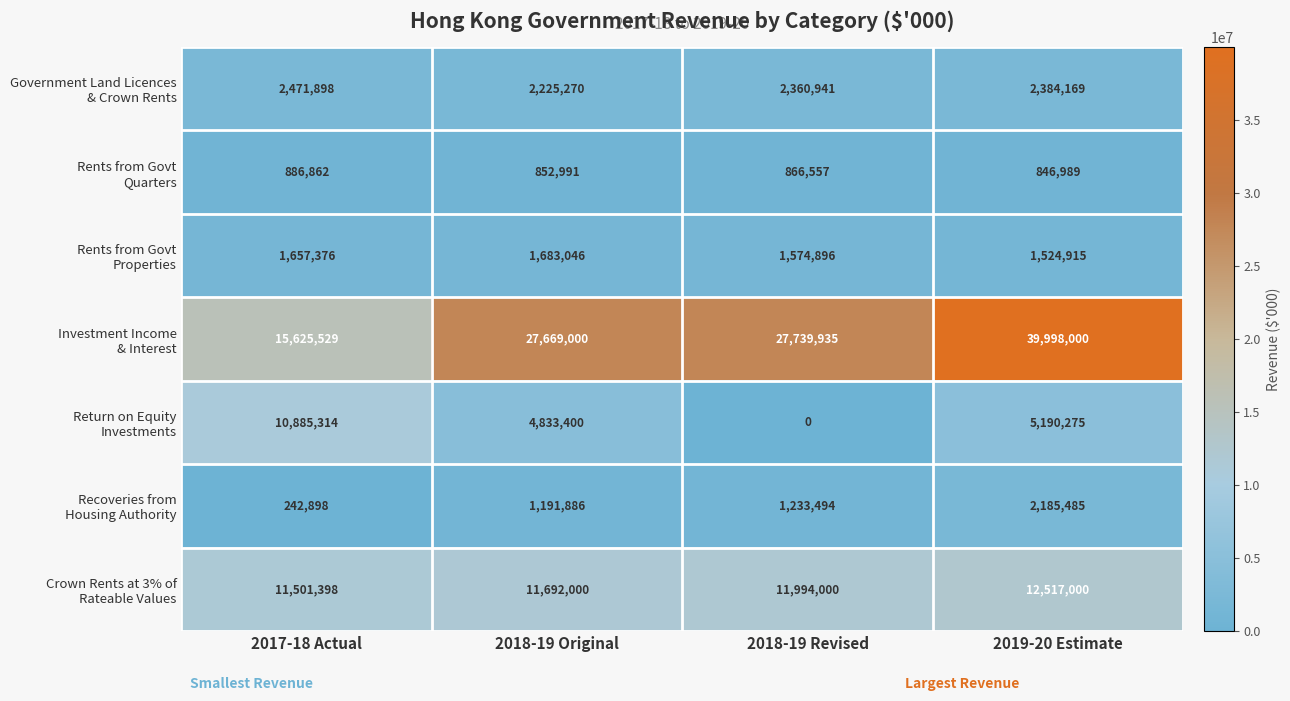

What is the spread (max minus min) of values at 2017-18 Actual?

15382631